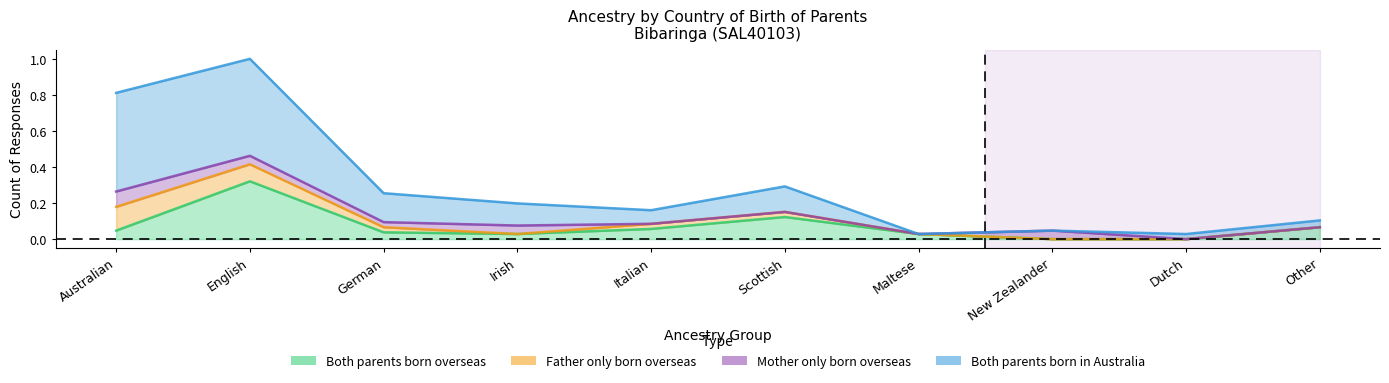

Is it true that Both parents born in Australia equals 0.0 at Maltese?

False